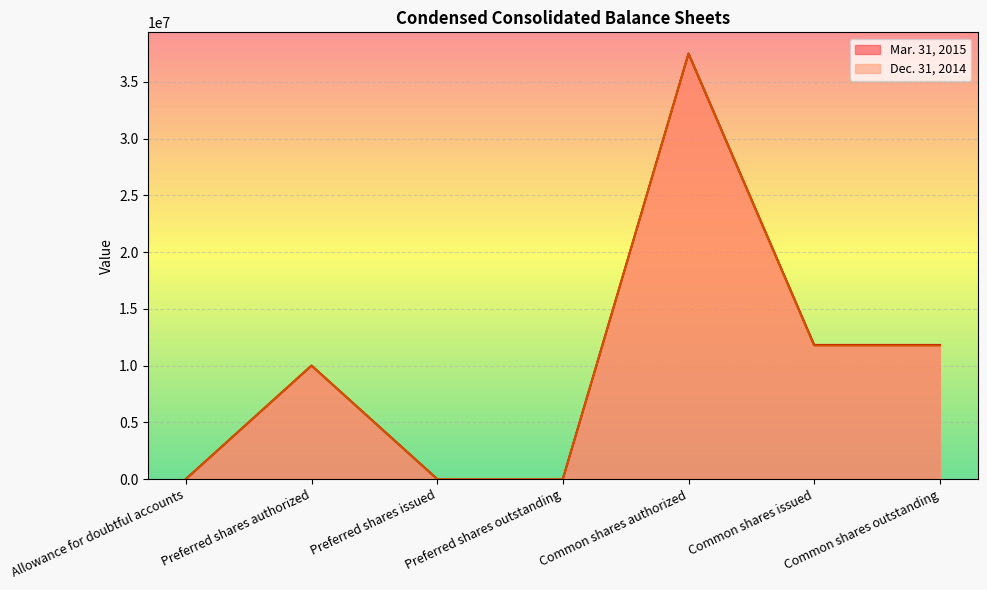

Is the value of Mar. 31, 2015 at Preferred shares issued greater than the value of Dec. 31, 2014 at Allowance for doubtful accounts?

No